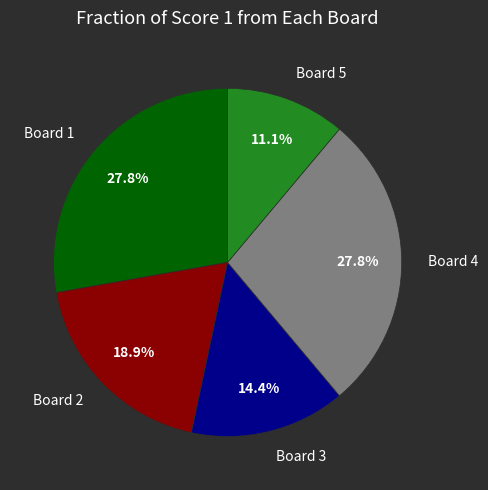

Is it true that Board 5 is 22% of the pie?

False